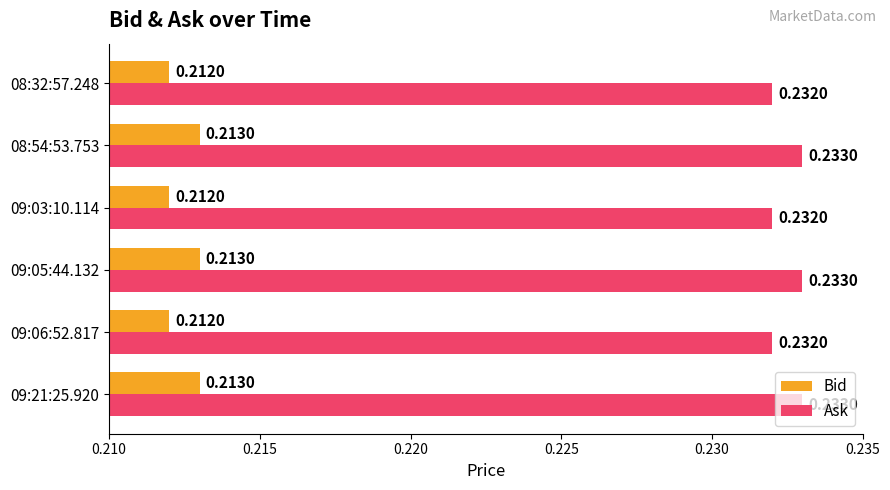

List the series in order of their peak value, highest first.

Ask, Bid